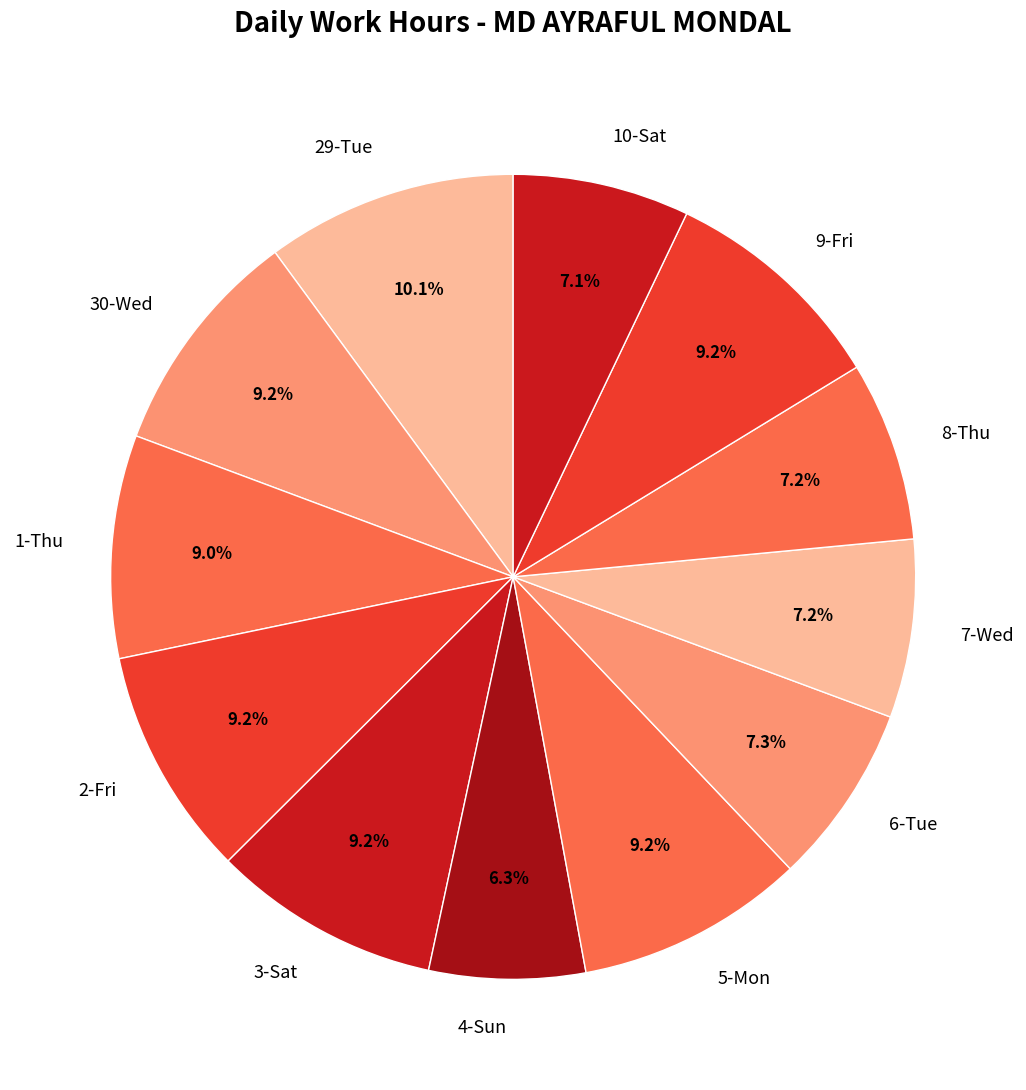

Which has a higher value, 4-Sun or 30-Wed?

30-Wed